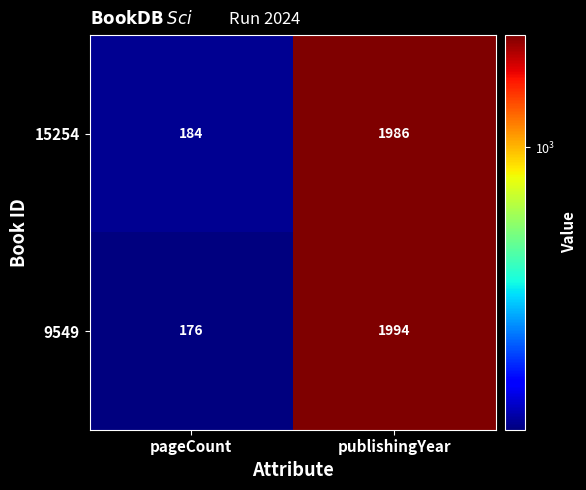

What is the total value across all series at pageCount?

360